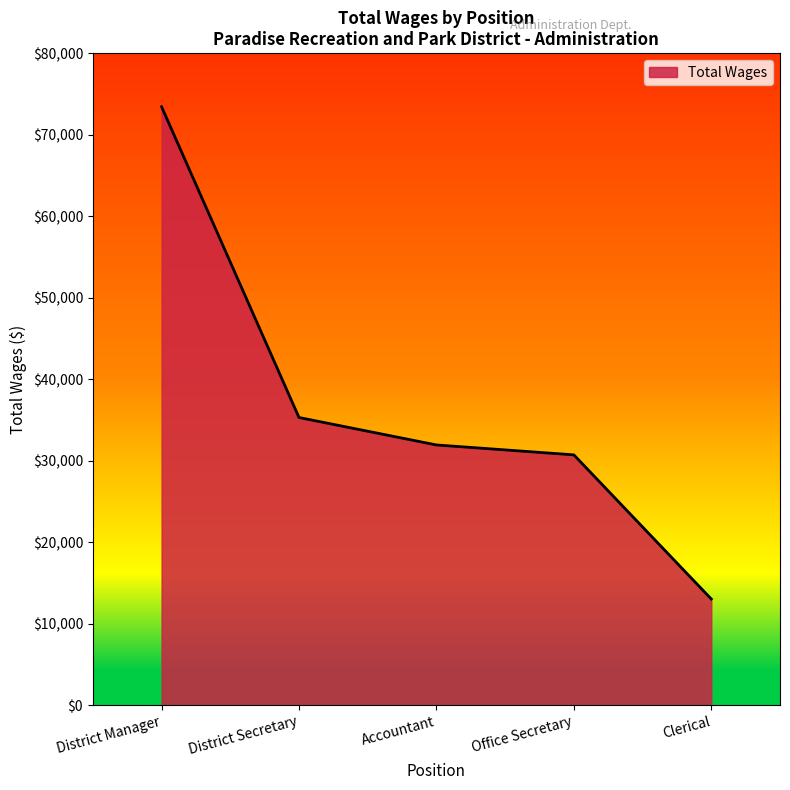

Is it true that the value at District Secretary is 60032?

False